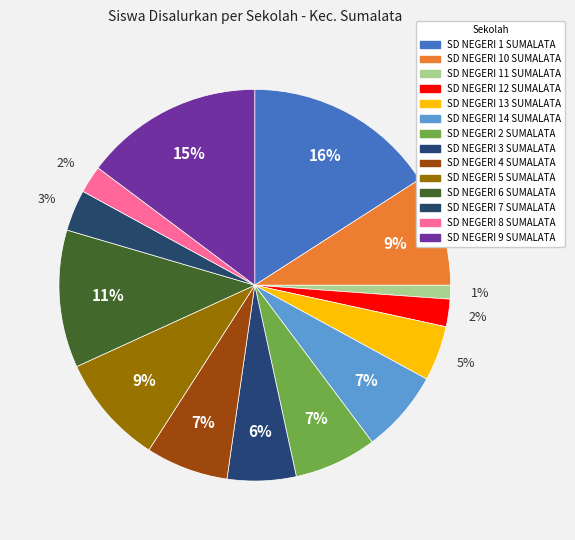

How many segments does this pie chart have?

14